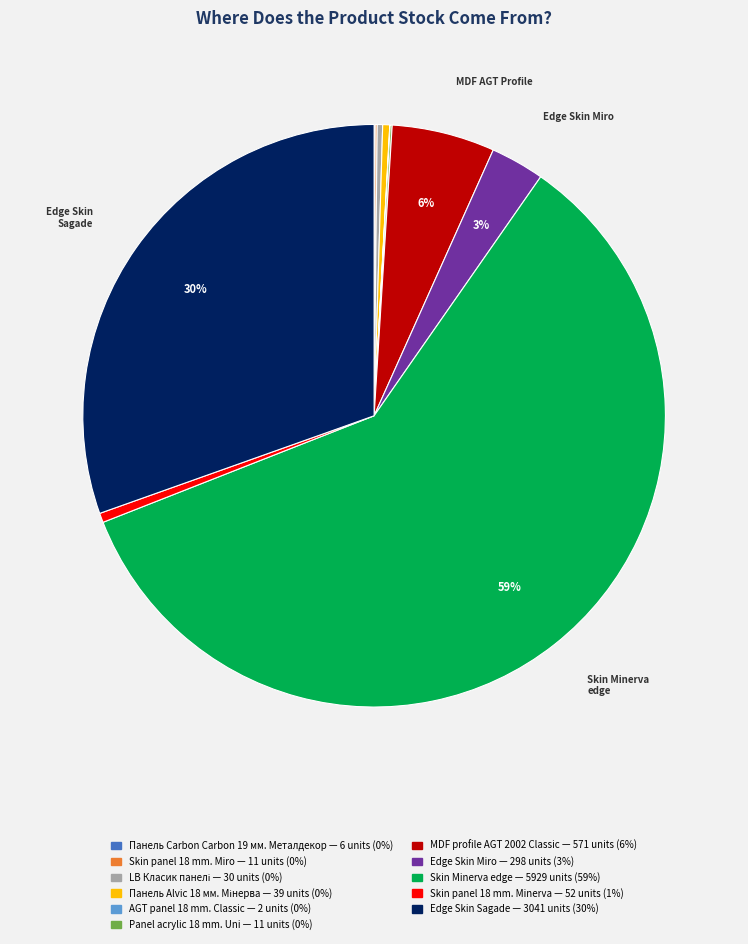

Is there a majority slice in this chart?

Yes